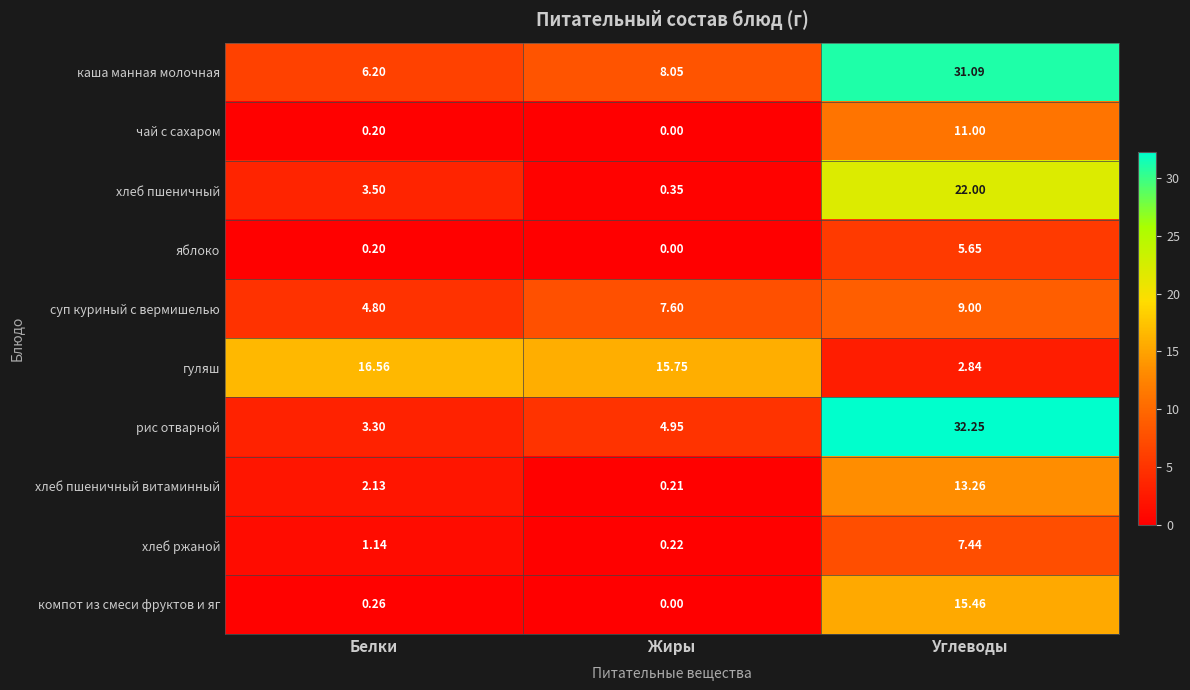

List the series in order of their peak value, highest first.

рис отварной, каша манная молочная, хлеб пшеничный, гуляш, компот из смеси фруктов и яг, хлеб пшеничный витаминный, чай с сахаром, суп куриный с вермишелью, хлеб ржаной, яблоко